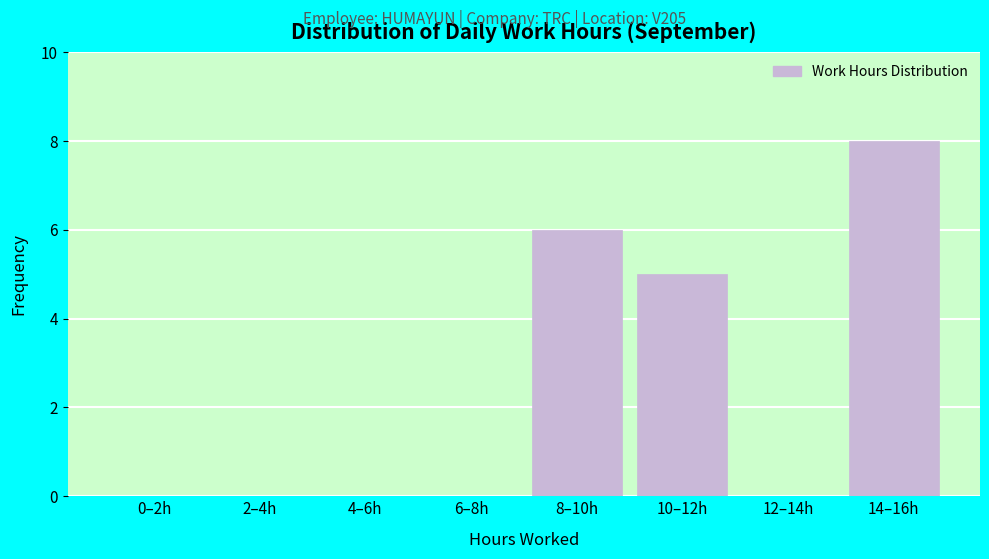

Reading right to left, list all the values displayed in this chart.

14–16h=8	12–14h=0	10–12h=5	8–10h=6	6–8h=0	4–6h=0	2–4h=0	0–2h=0